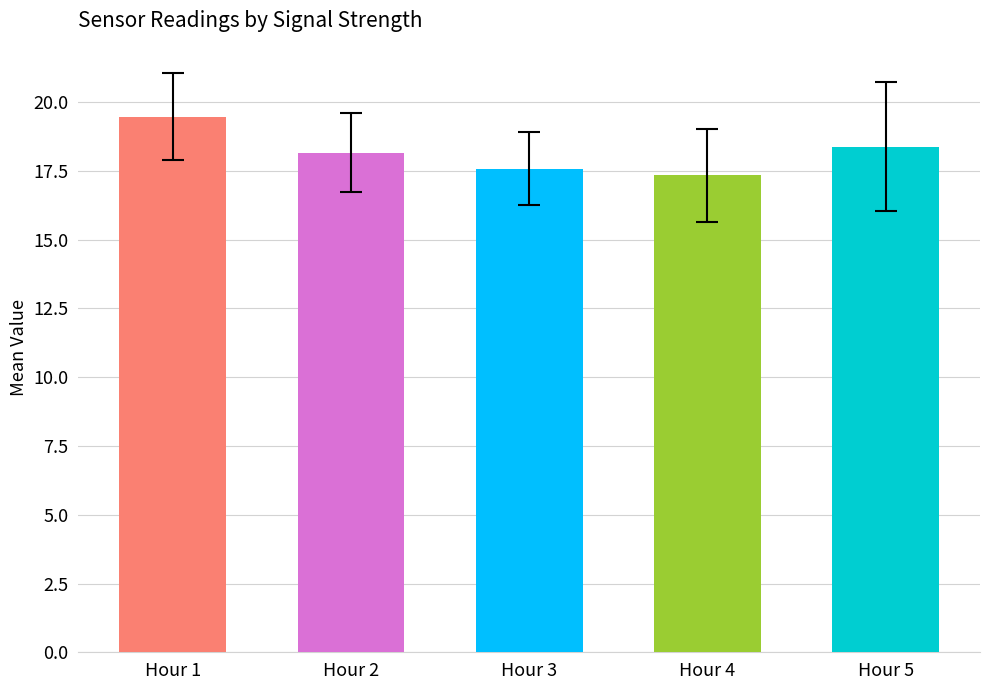

How many data points are less than 18?

2